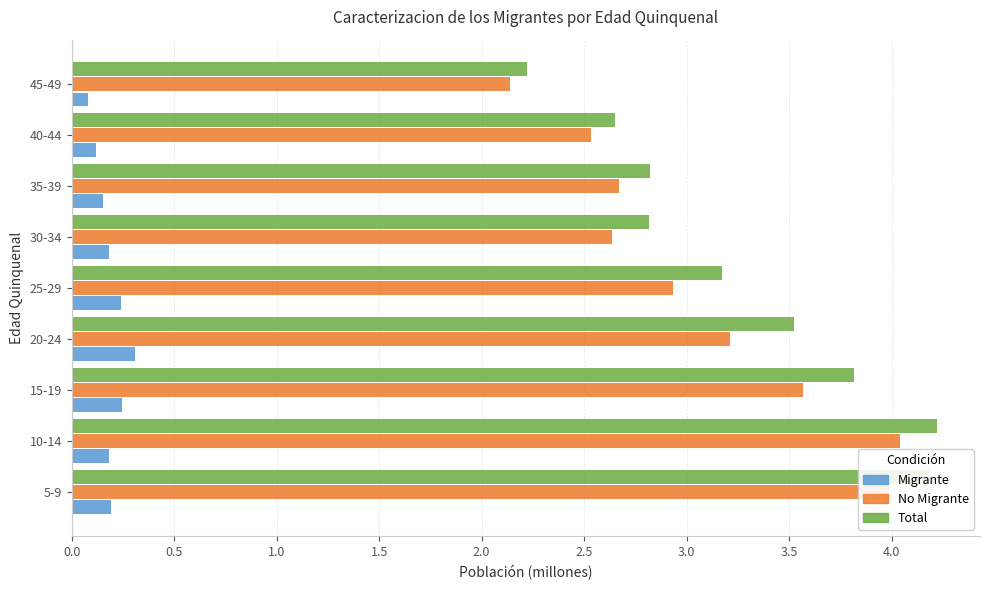

At which label is No Migrante closest to 3?

25-29